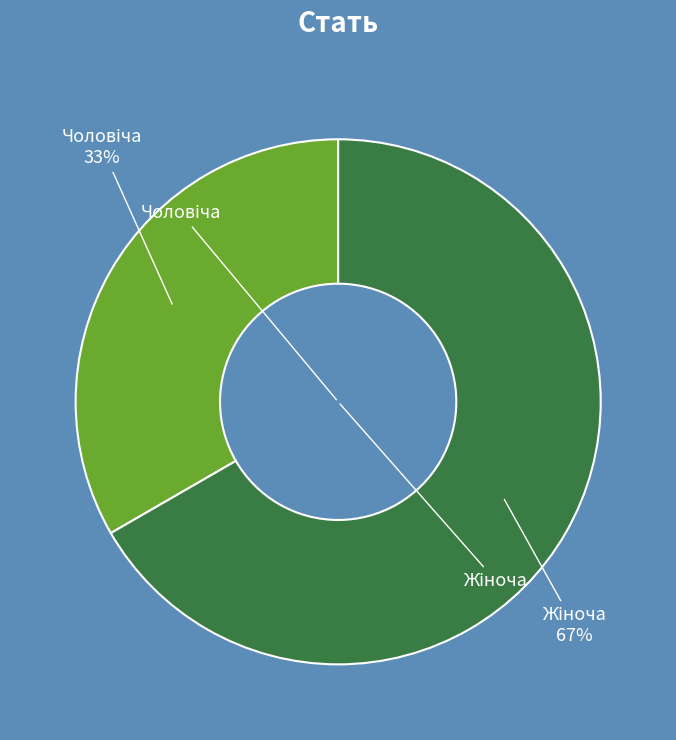

Does any single category account for the majority?

Yes